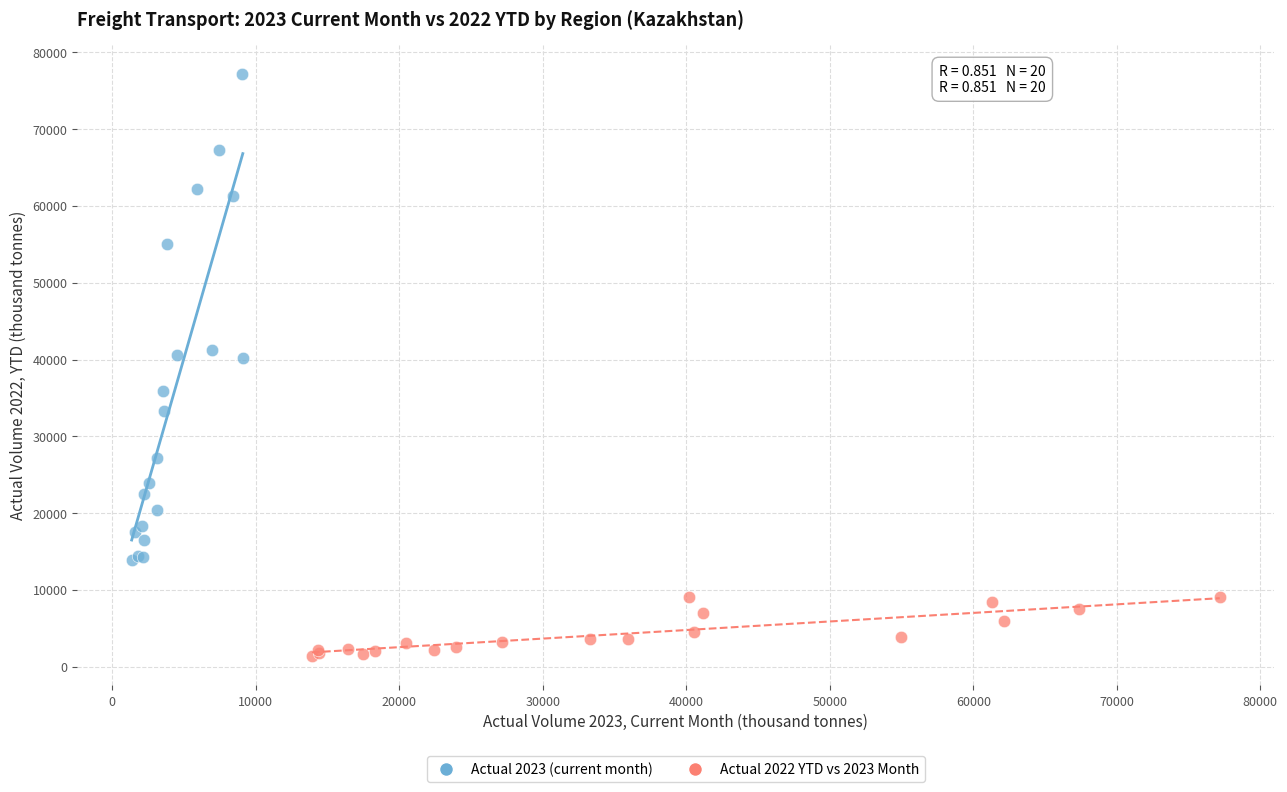

Which series has the largest Y range (max minus min)?

Actual 2023 (current month)